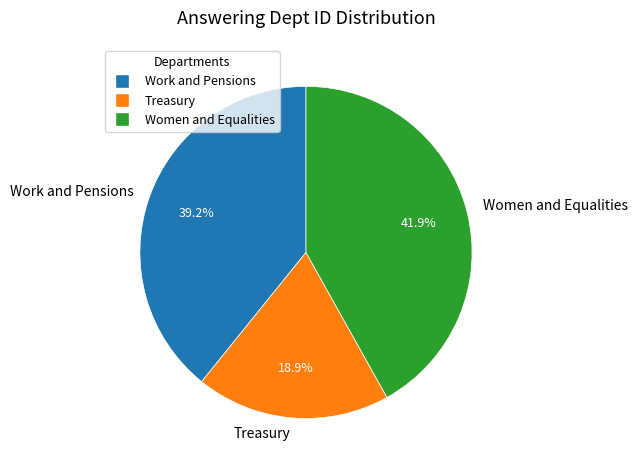

To the nearest percent, what is the average slice percentage?

33%